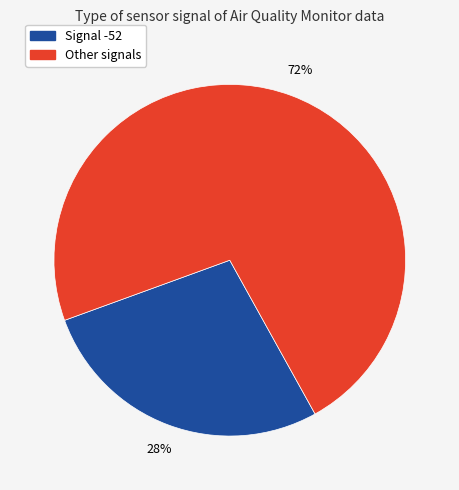

Does any single category account for the majority?

Yes